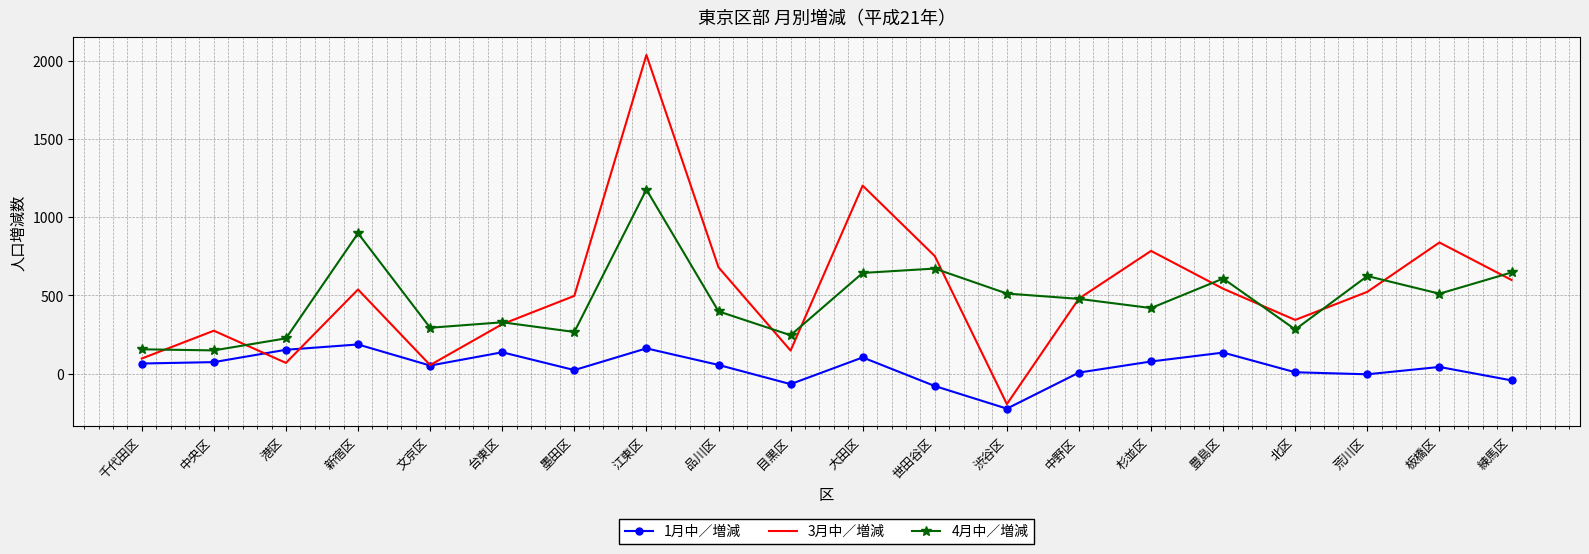

Rank the series by their maximum value, from highest to lowest.

3月中／増減, 4月中／増減, 1月中／増減